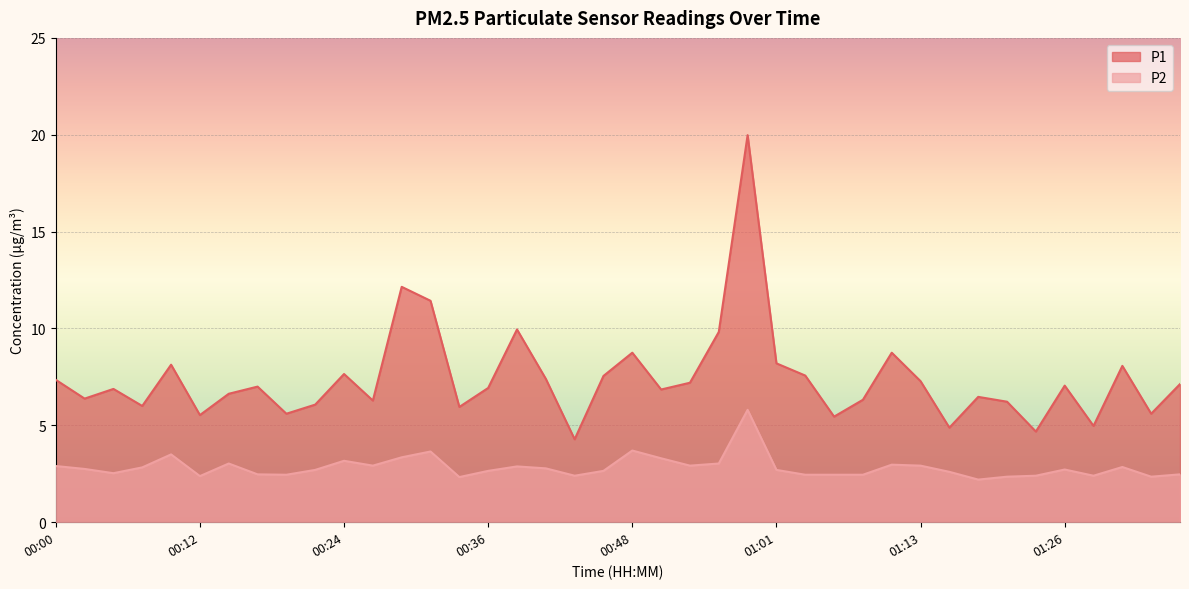

At how many categories does at least one series exceed 18?

1